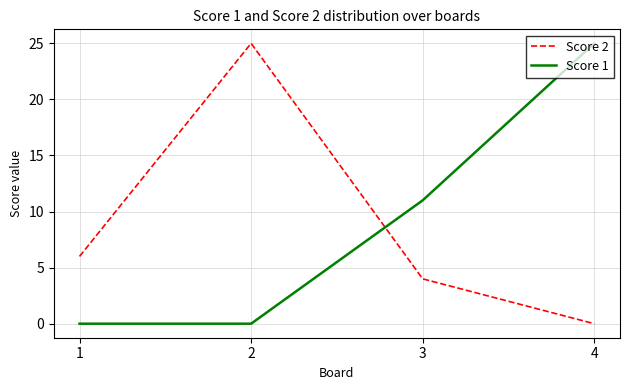

Does the chart display data point markers on the line(s)?

No